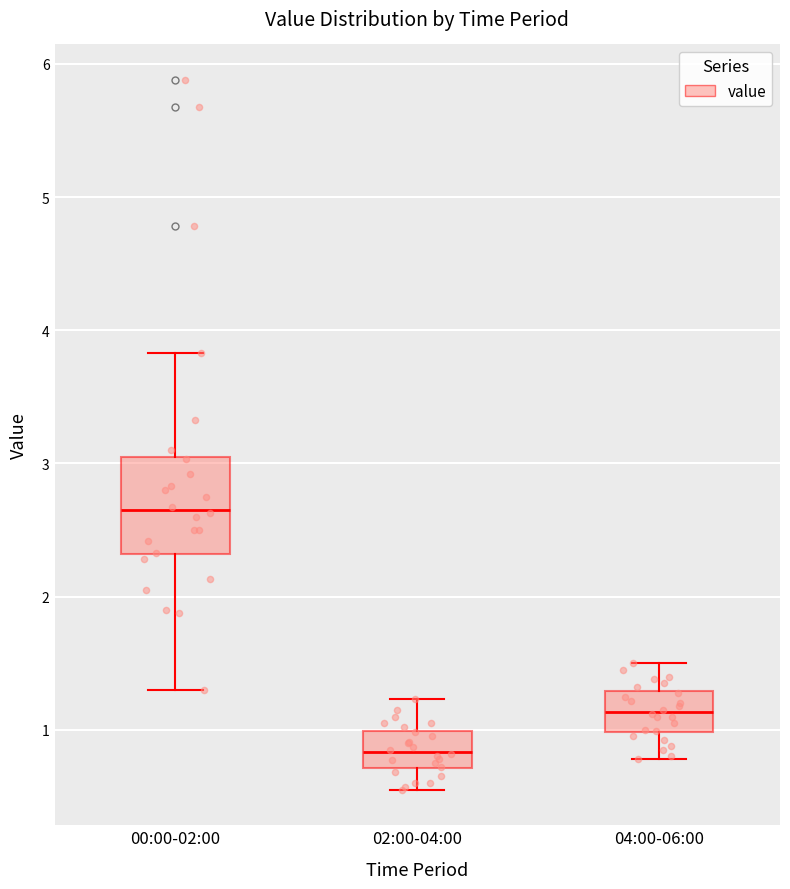

Where is the lower edge of the box for 00:00-02:00 on the y-axis? The values are not printed on the chart, so give them approximately, as read against the axis.

2.3